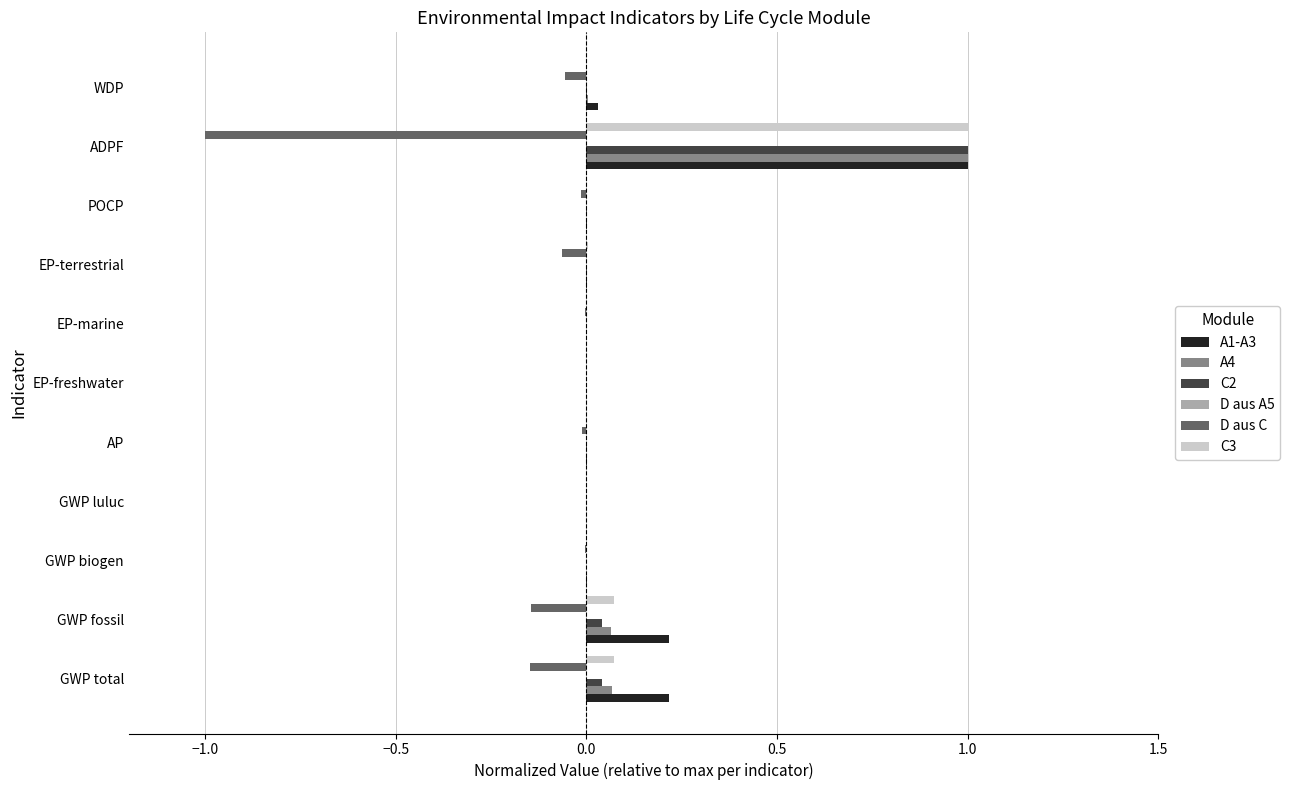

At which category is the sum across all series the highest?

ADPF